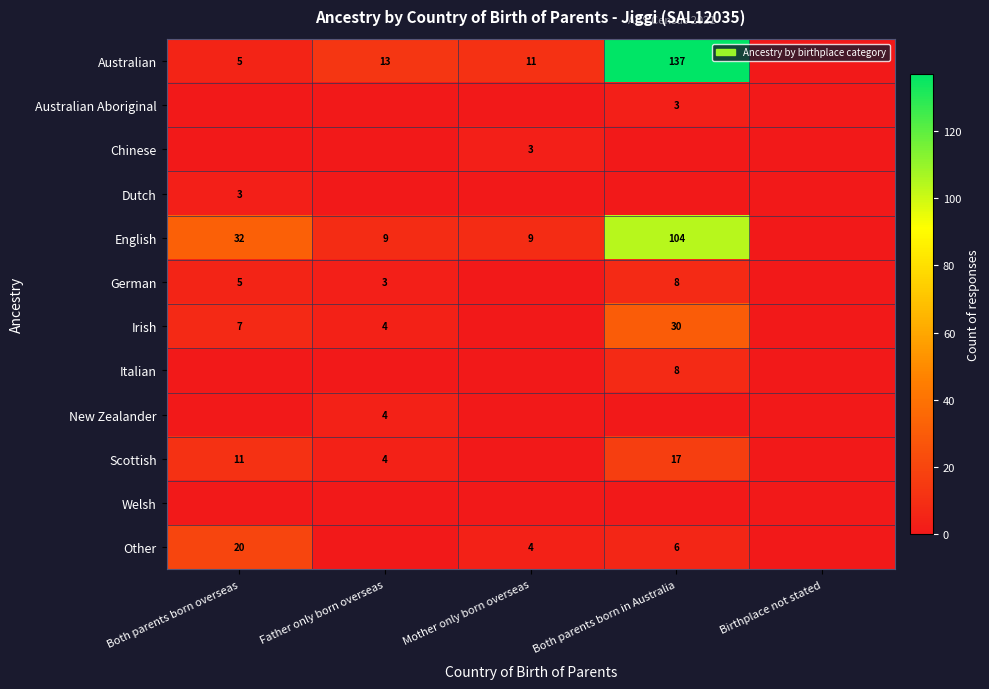

The value of New Zealander at Father only born overseas is 4. True or false?

True